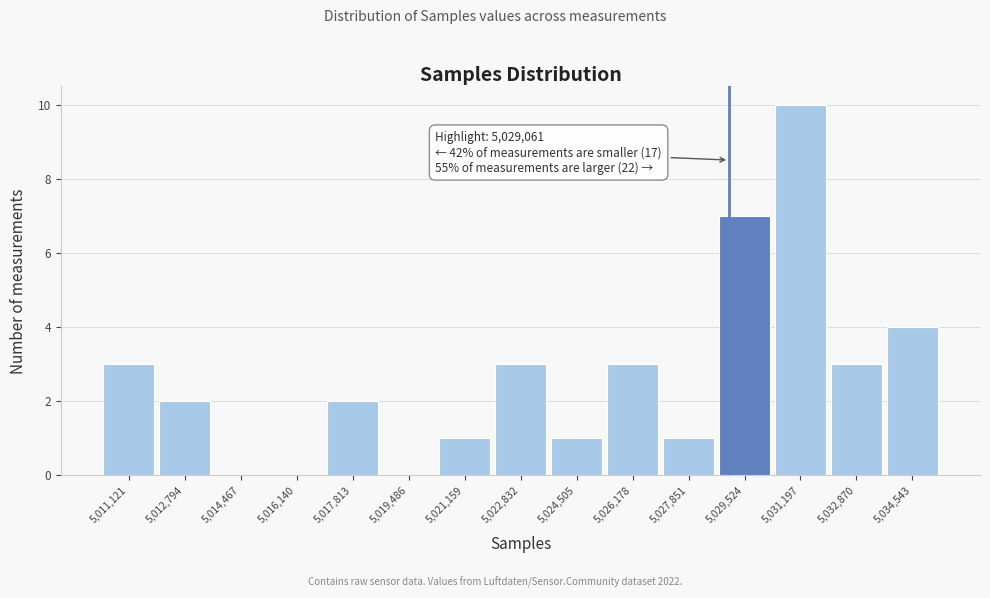

Which range on the x-axis has the tallest bar?

5030400 to 5032000